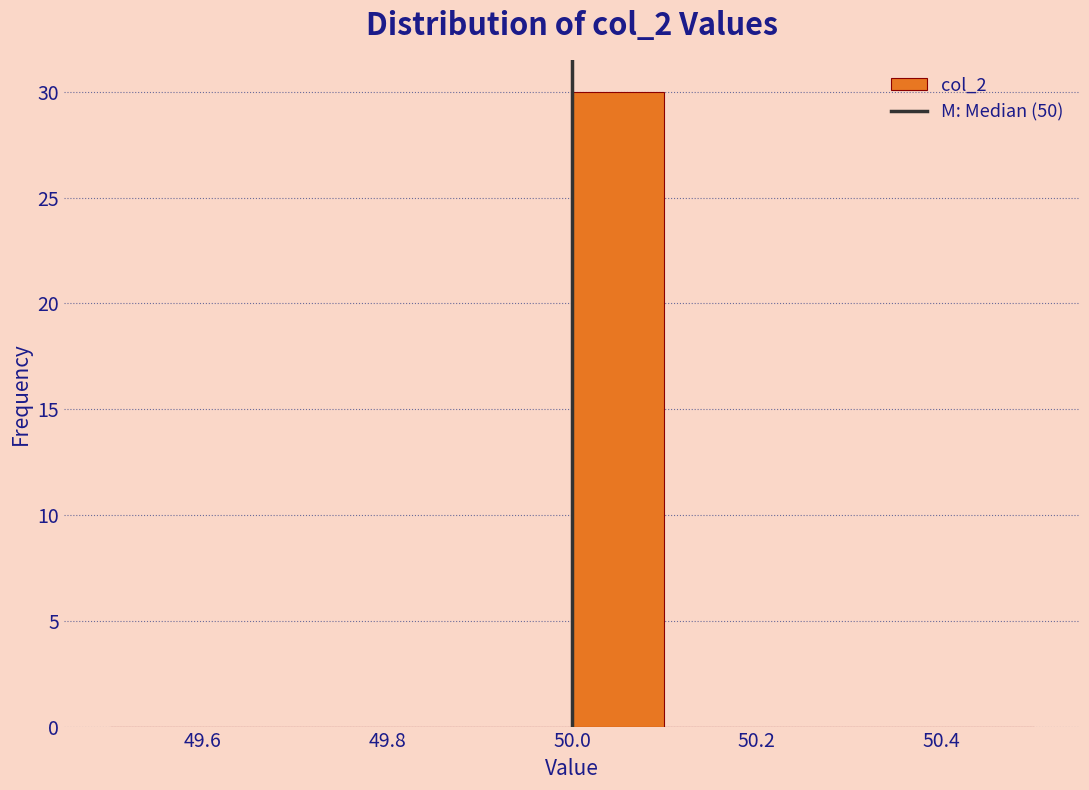

Reading left to right, list every bar in this chart as the range it spans on the x-axis followed by its height. The values are not printed on the chart, so give them approximately, as read against the axis.

49.5 to 49.6: 0
49.6 to 49.7: 0
49.7 to 49.8: 0
49.8 to 49.9: 0
49.9 to 50.0: 0
50.0 to 50.1: 30
50.1 to 50.2: 0
50.2 to 50.3: 0
50.3 to 50.4: 0
50.4 to 50.5: 0